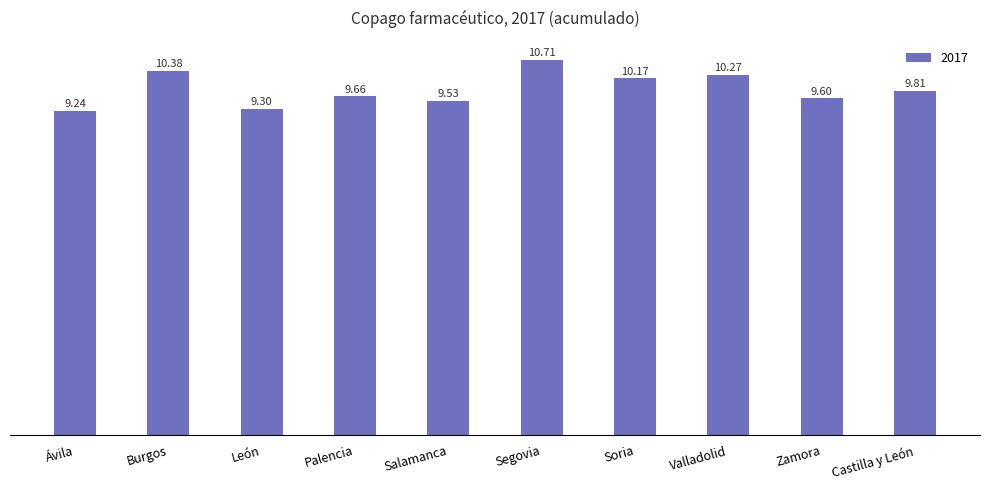

The value at Salamanca is 9.5. True or false?

True